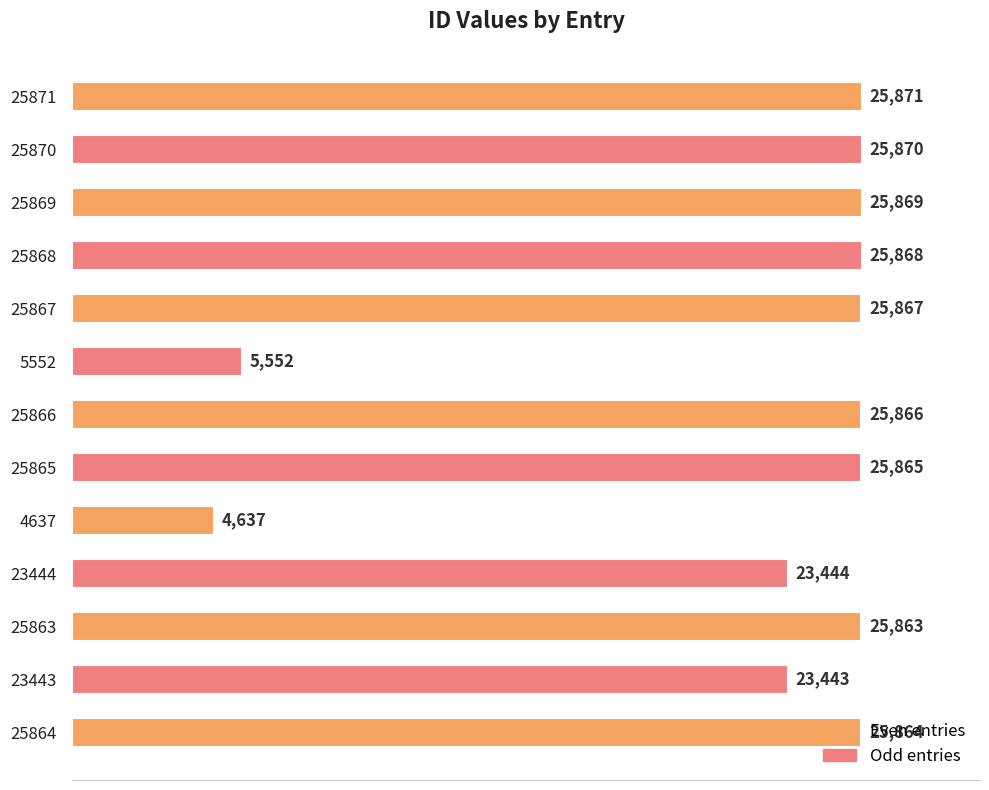

What is the average value?

22298